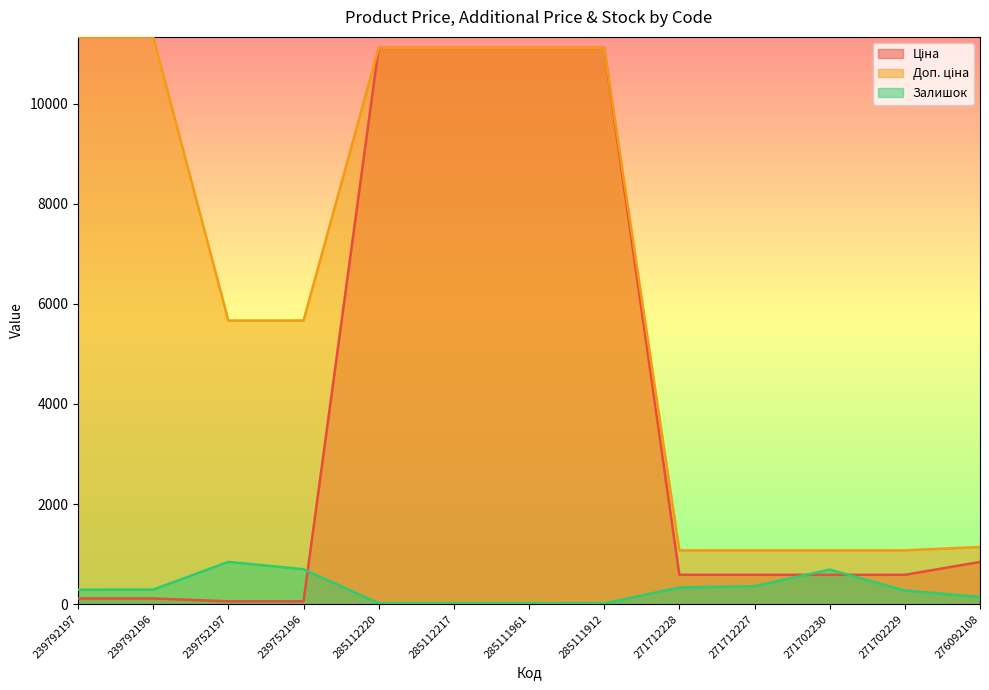

Where does the Ціна series first go above 585?

285112220